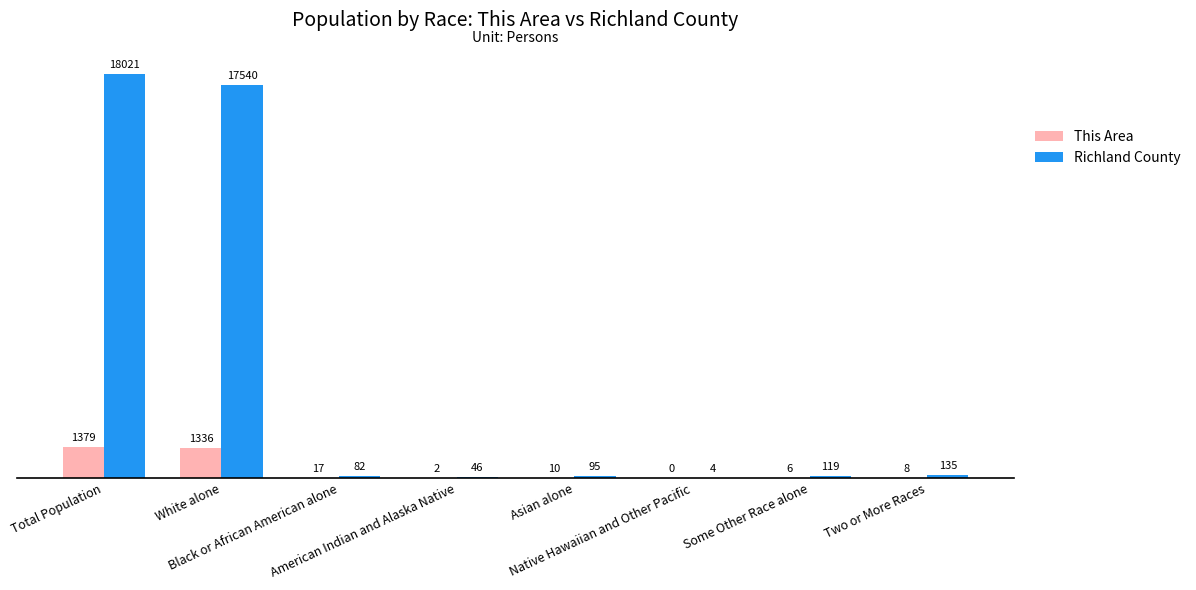

Which series has the largest total across all categories?

Richland County